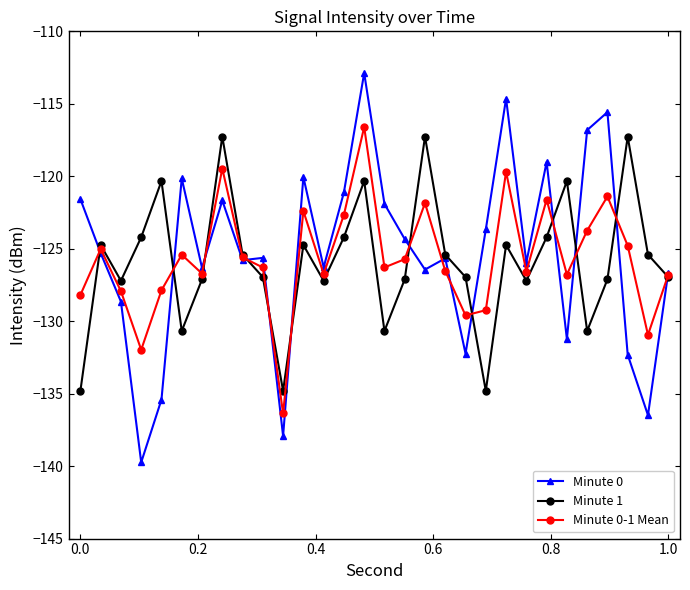

True or false: Minute 0 has more than 0 points higher than both neighbors.

True